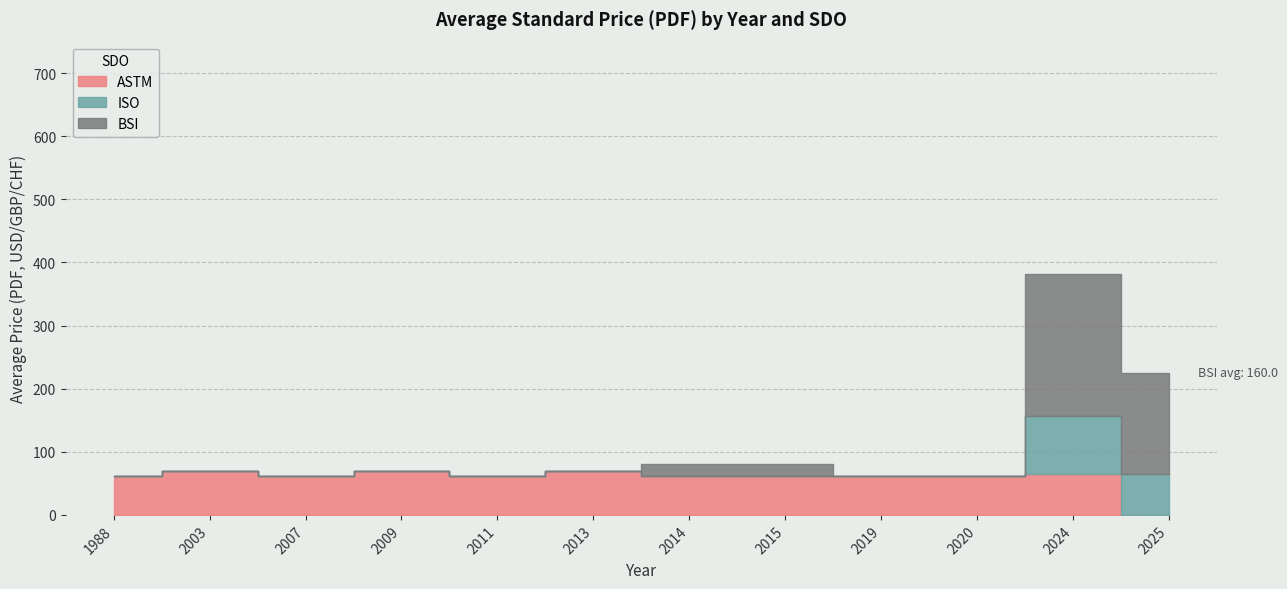

At which label does Price (PRINT) first exceed 158?

2024